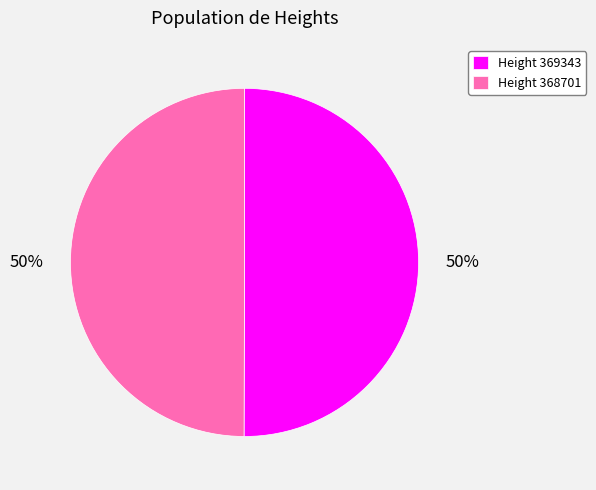

Combined, do Height 369343 and Height 368701 account for over 50%?

Yes